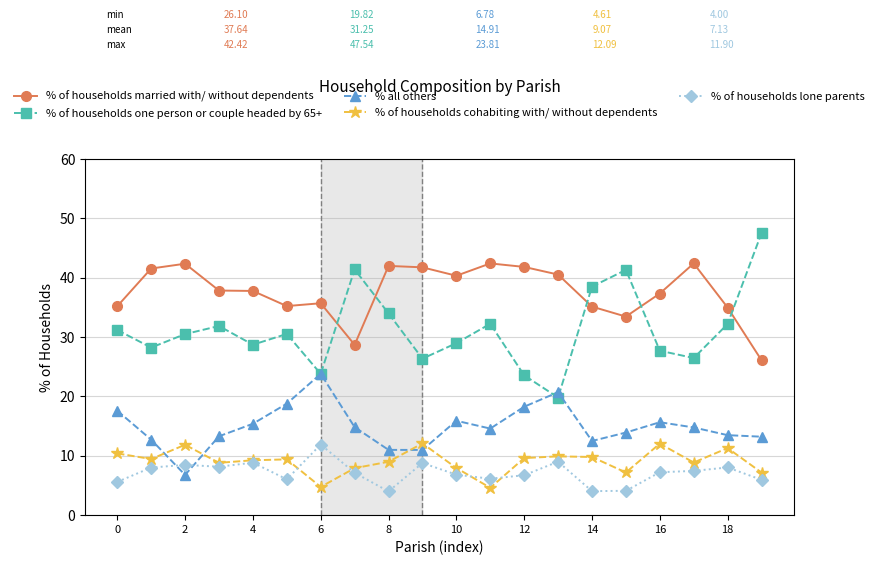

True or false: % of households lone parents has more than 0 interior local peaks.

True